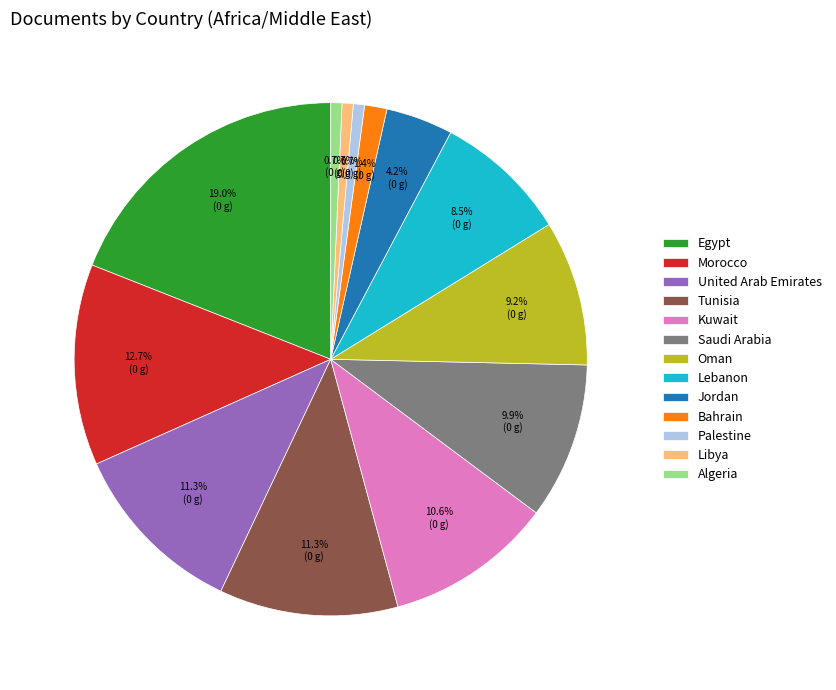

Which slice is the largest?

Egypt